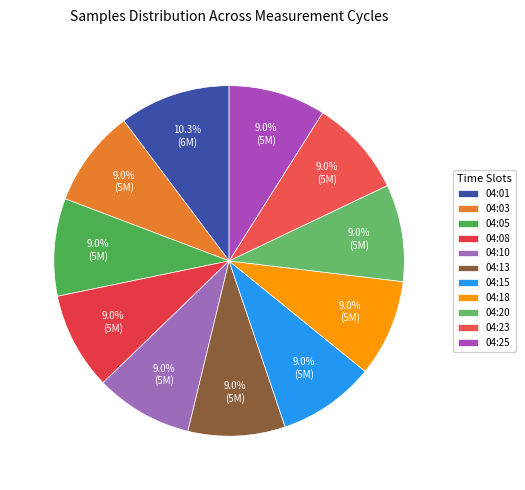

To the nearest percent, what is the difference between the largest and smallest slice percentages?

1%